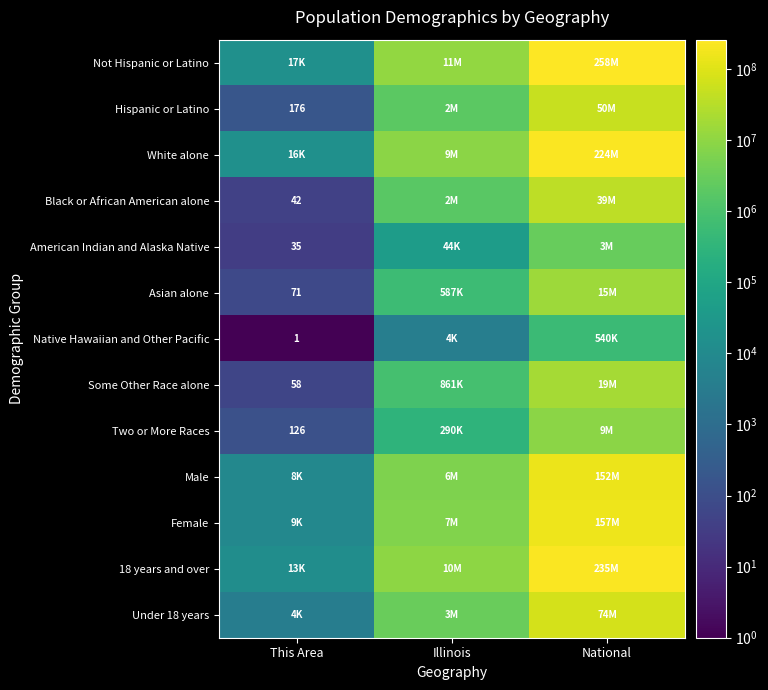

What is the difference between the maximum and second lowest values in the Not Hispanic or Latino series?

247464890